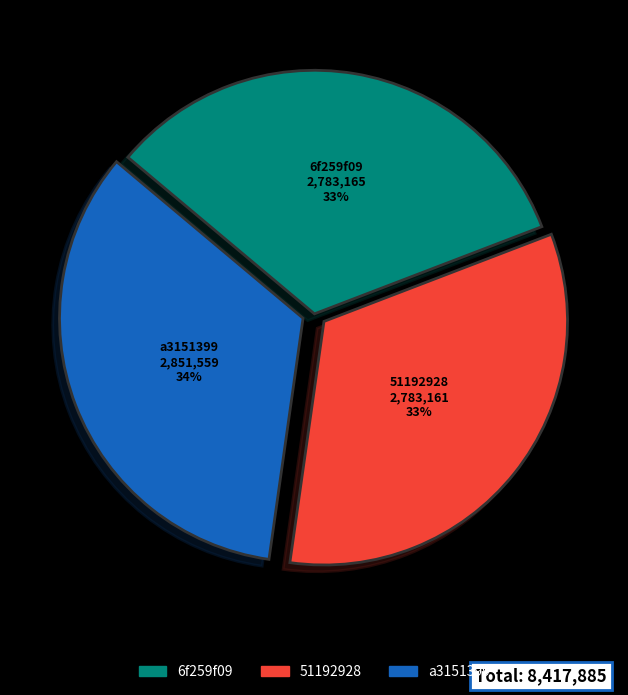

To the nearest percent, what is the average slice percentage?

33%